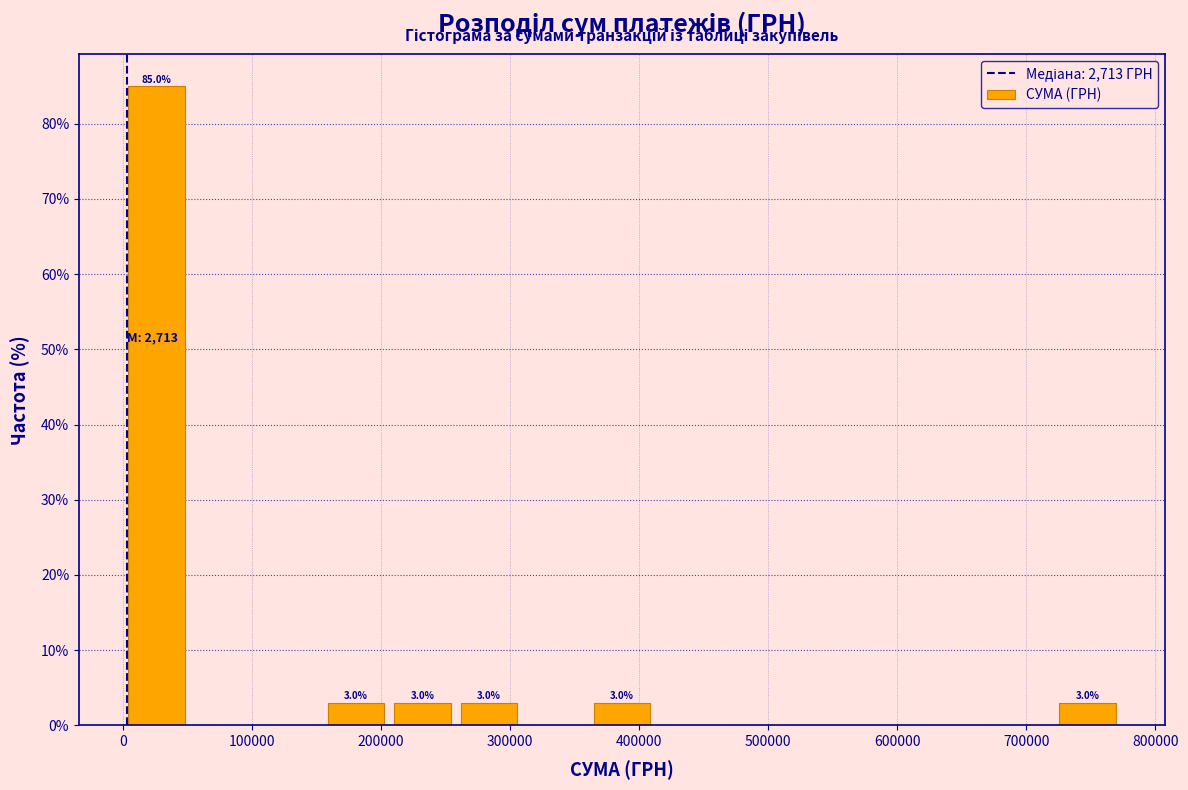

Which range on the x-axis has the tallest bar?

0 to 50000